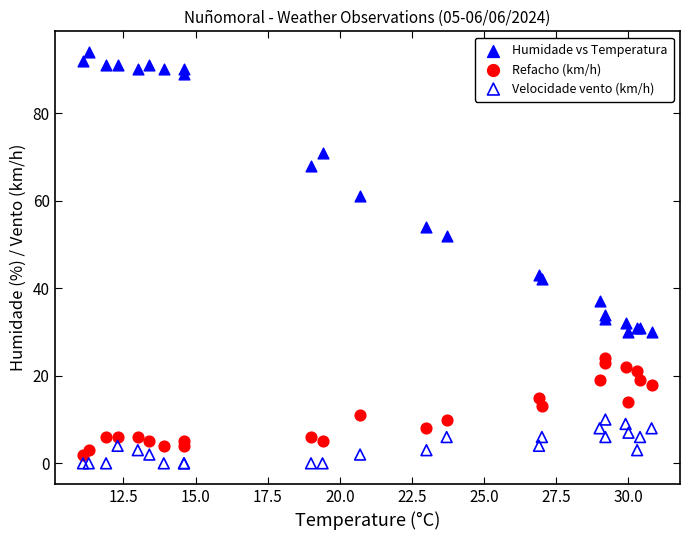

Which series has the largest Y range (max minus min)?

Humidade vs Temperatura